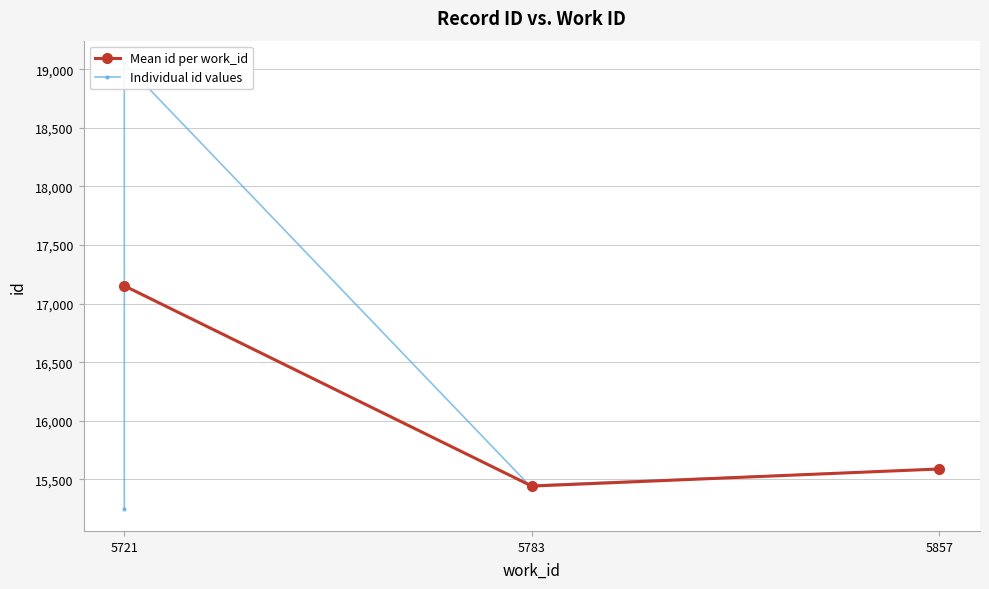

At which label does Mean id per work_id reach its minimum?

5783